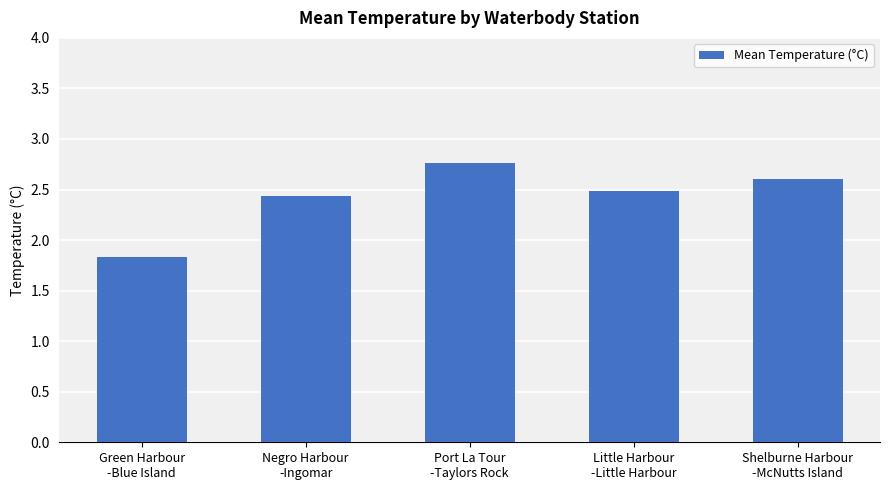

What is the ratio of the value at Little Harbour
-Little Harbour to the value at Negro Harbour
-Ingomar?

1.0